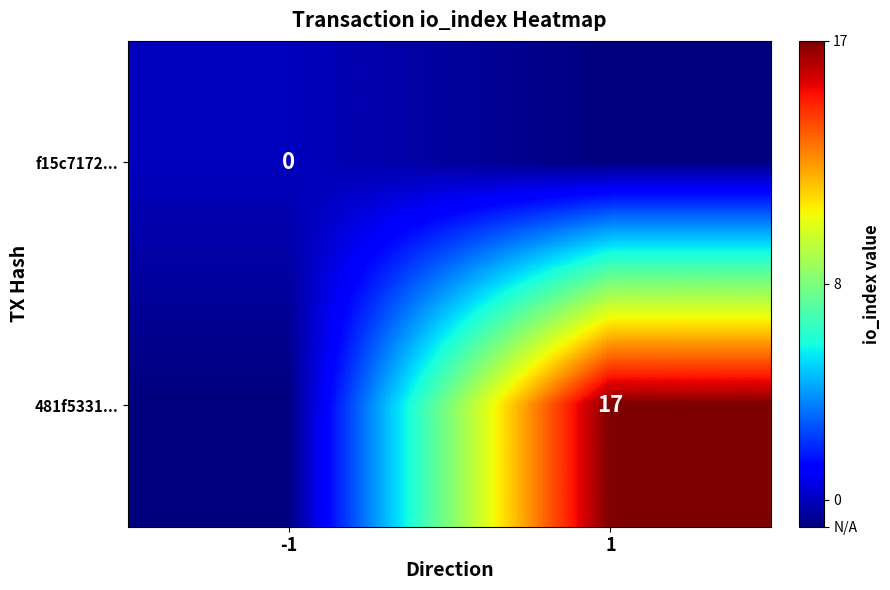

Which has a higher value, 1 or -1?

-1